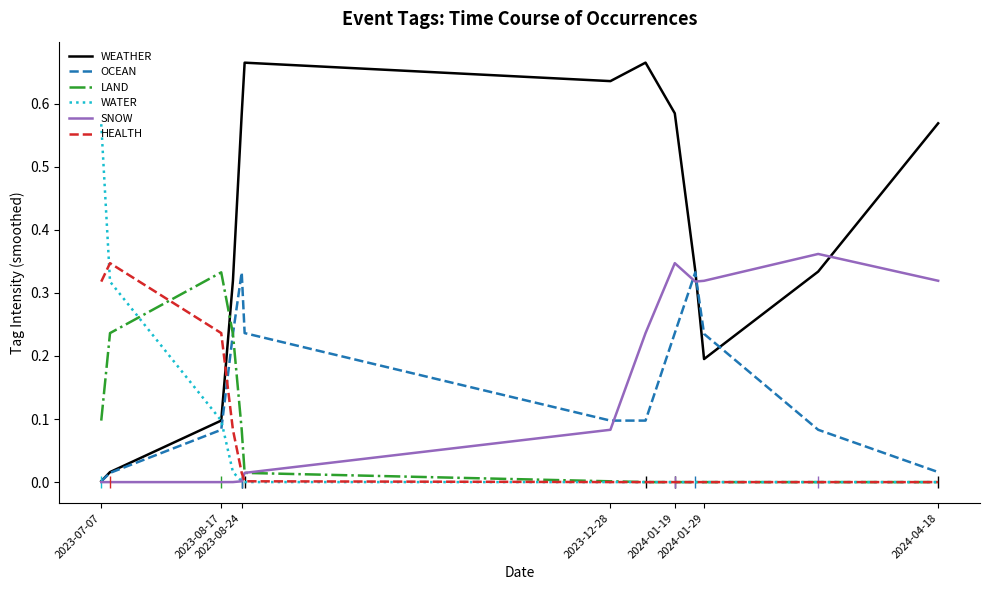

True or false: LAND and WEATHER cross at least once.

True